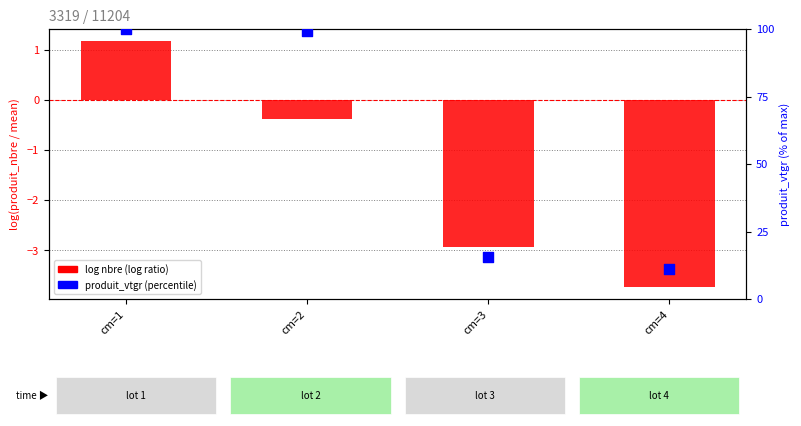

Is the value of log nbre at cm=3 greater than the value of percentile vtgr at cm=4?

No